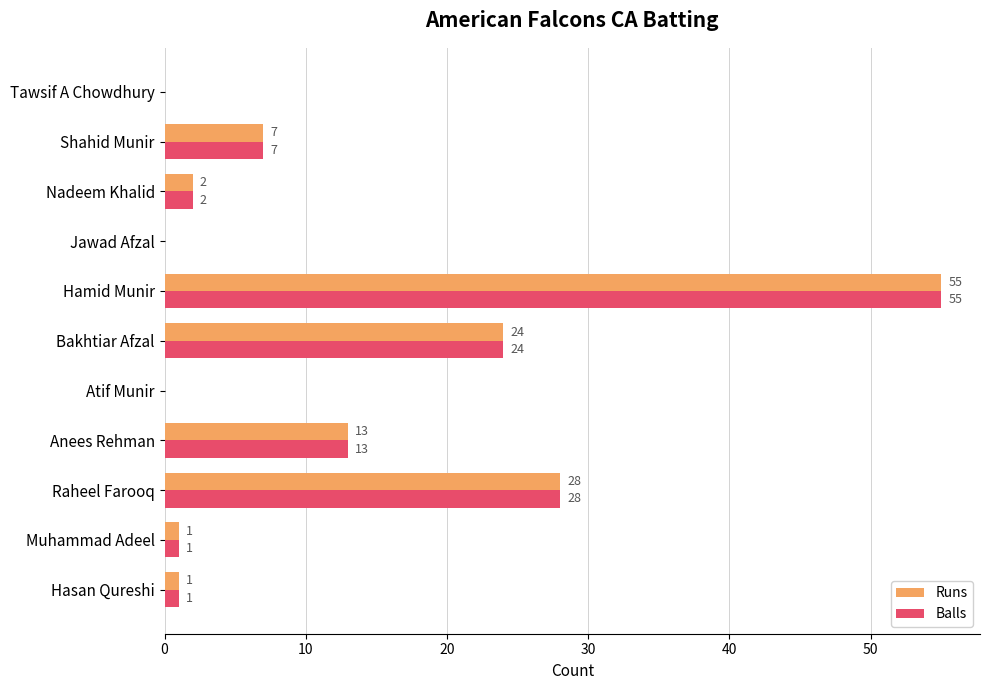

True or false: Balls has a value of 13 at Anees Rehman.

True